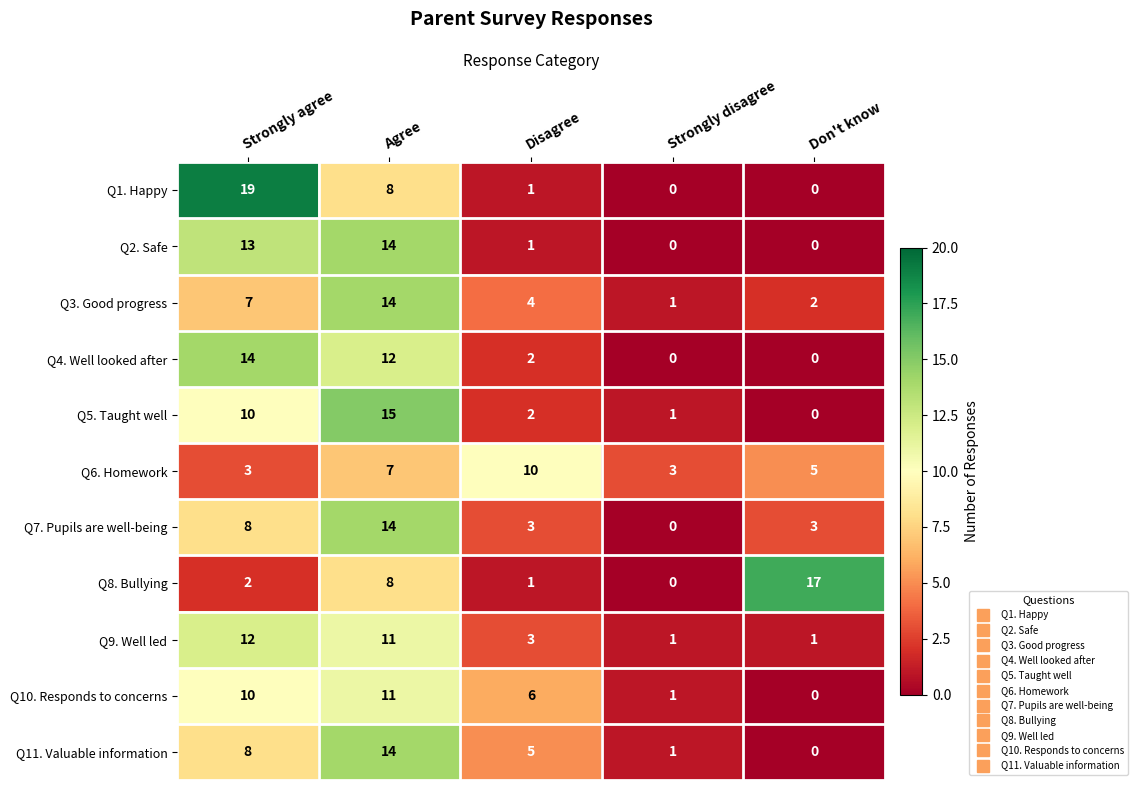

Count the number of categories in the chart.

5